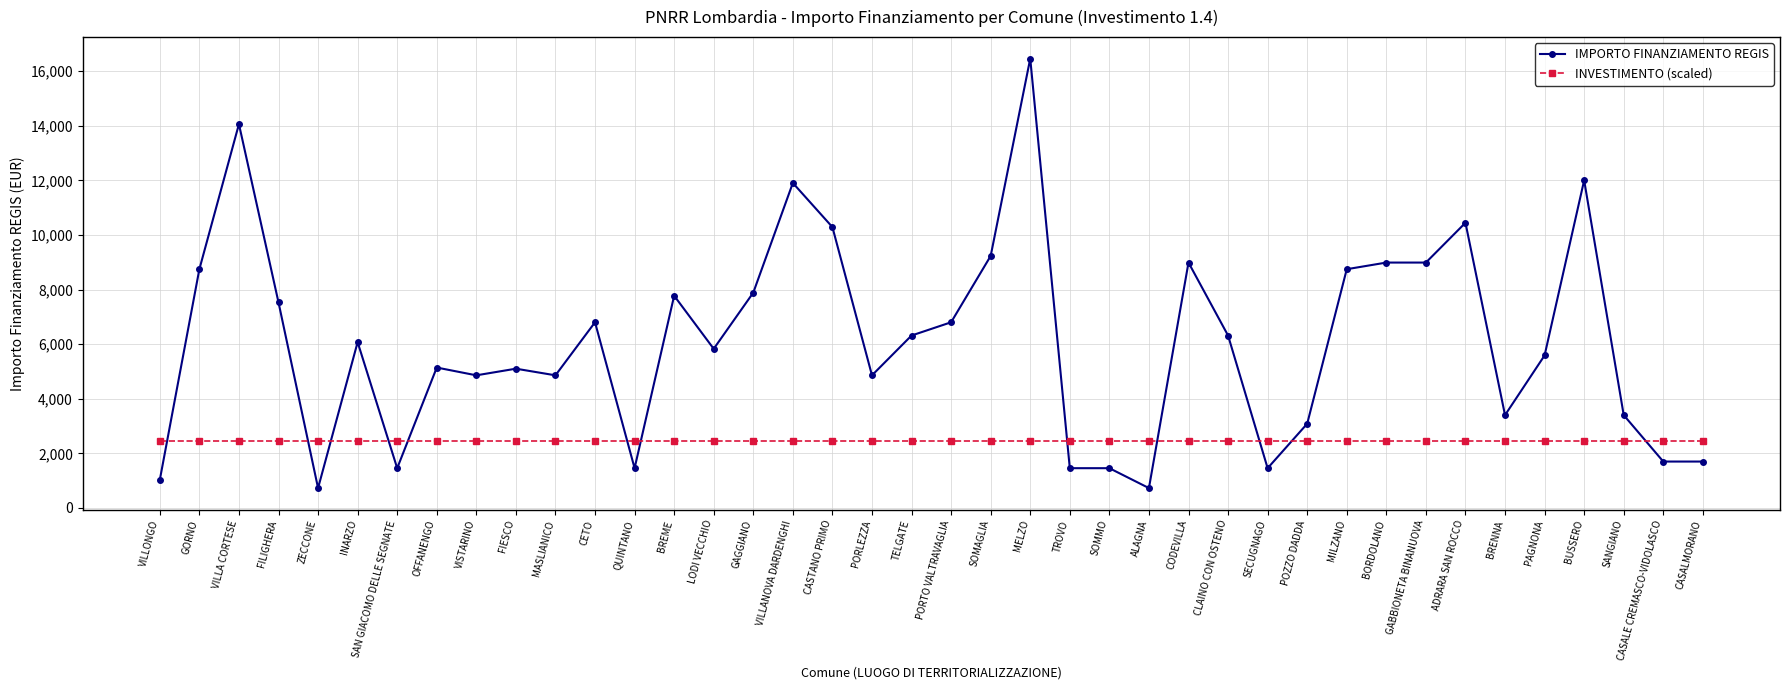

What is the average value of the INVESTIMENTO (scaled) series?

2469.6